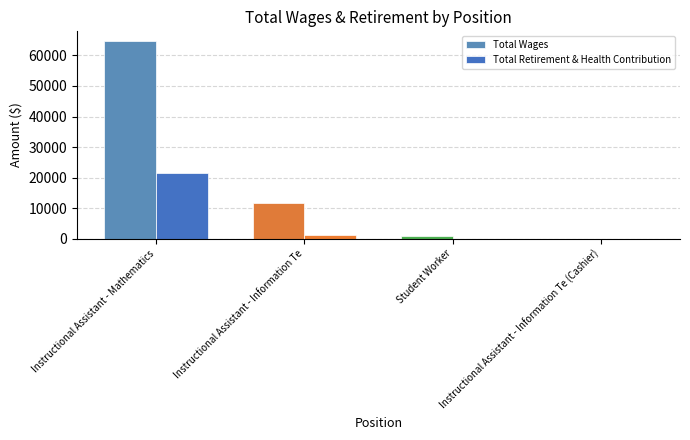

The Total Wages series shows 1363 at Student Worker. True or false?

False